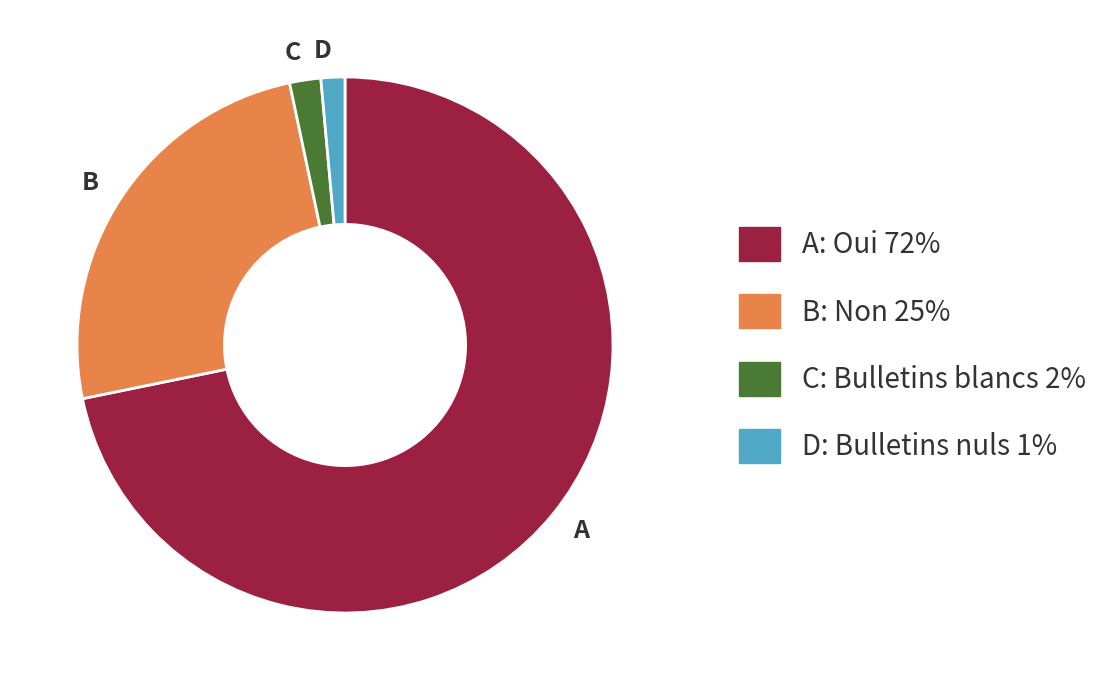

Combined, do A and B account for over 50%?

Yes